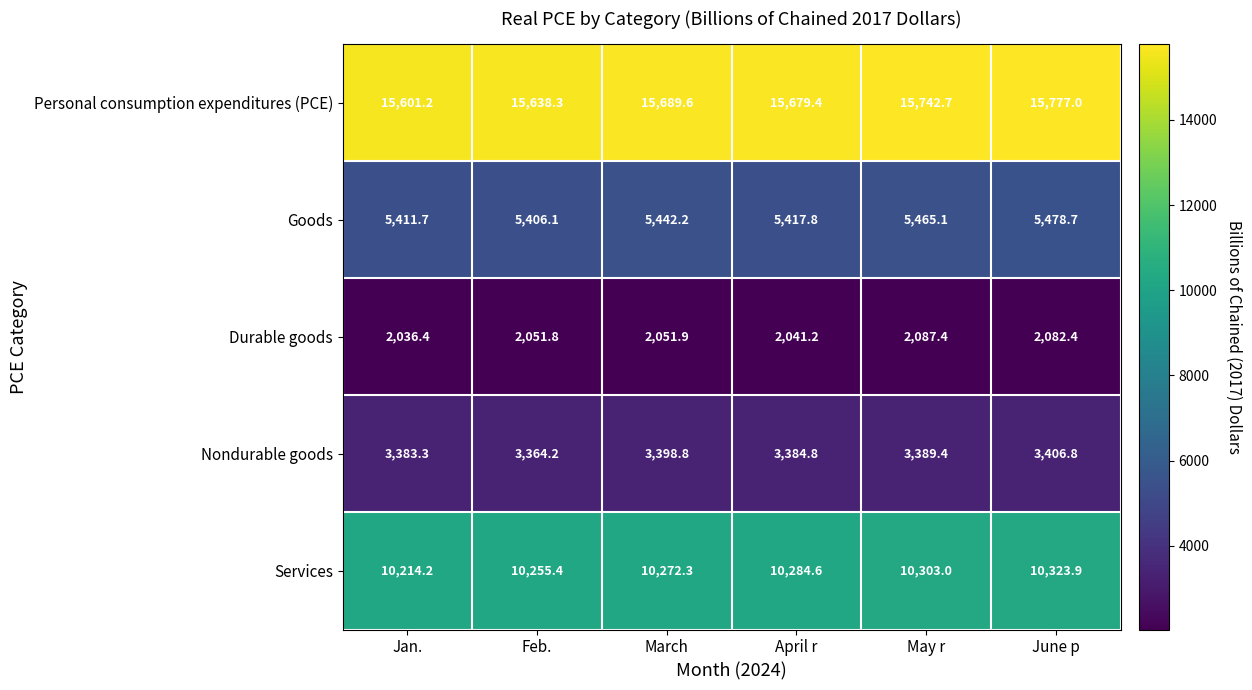

Which category has the lowest value in the Services series?

Jan.